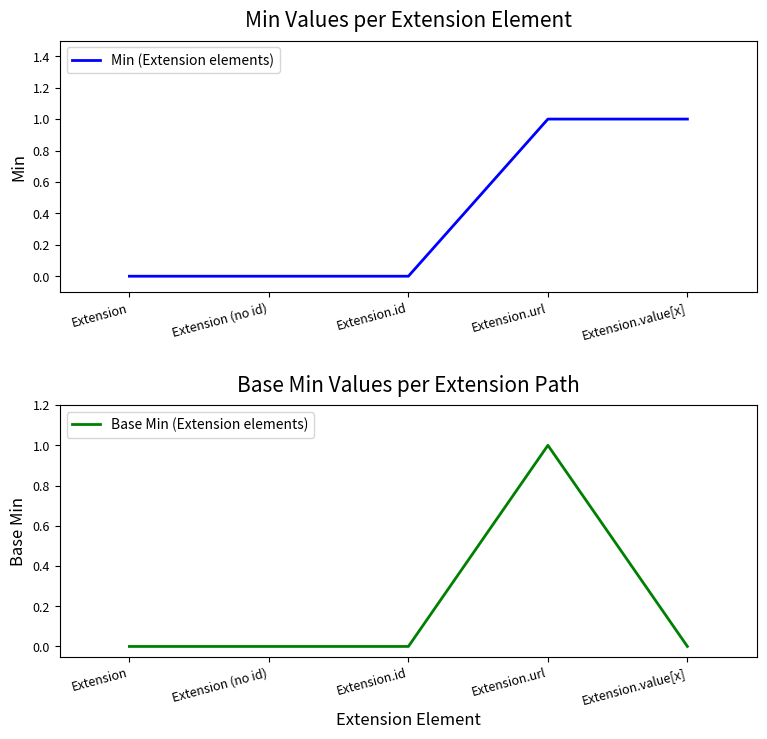

Reading left to right, what are all the values shown in this chart?

Min (Extension elements): Extension=0	Extension (no id)=0	Extension.id=0	Extension.url=1	Extension.value[x]=1
Base Min (Extension elements): Extension=0	Extension (no id)=0	Extension.id=0	Extension.url=1	Extension.value[x]=0